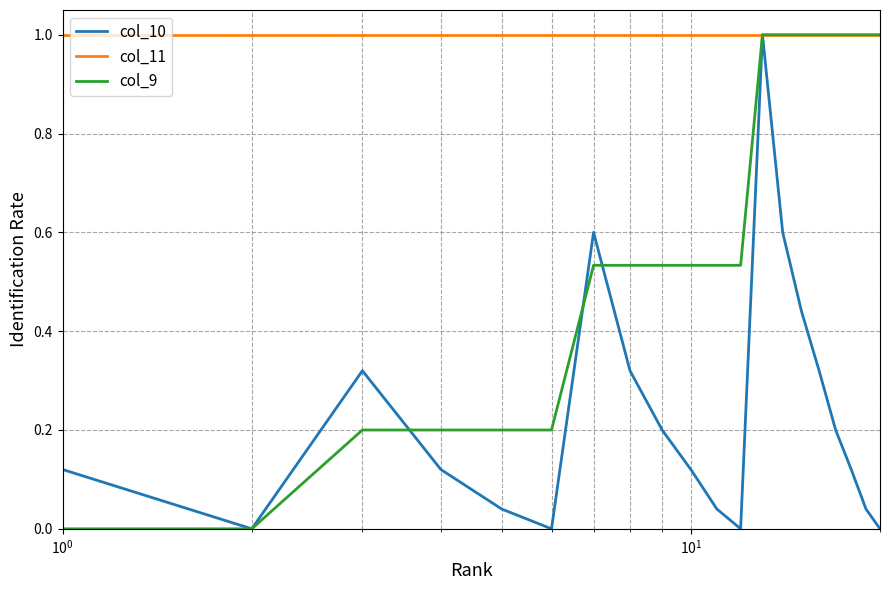

List the series in order of their overall mean, highest first.

col_11, col_9, col_10